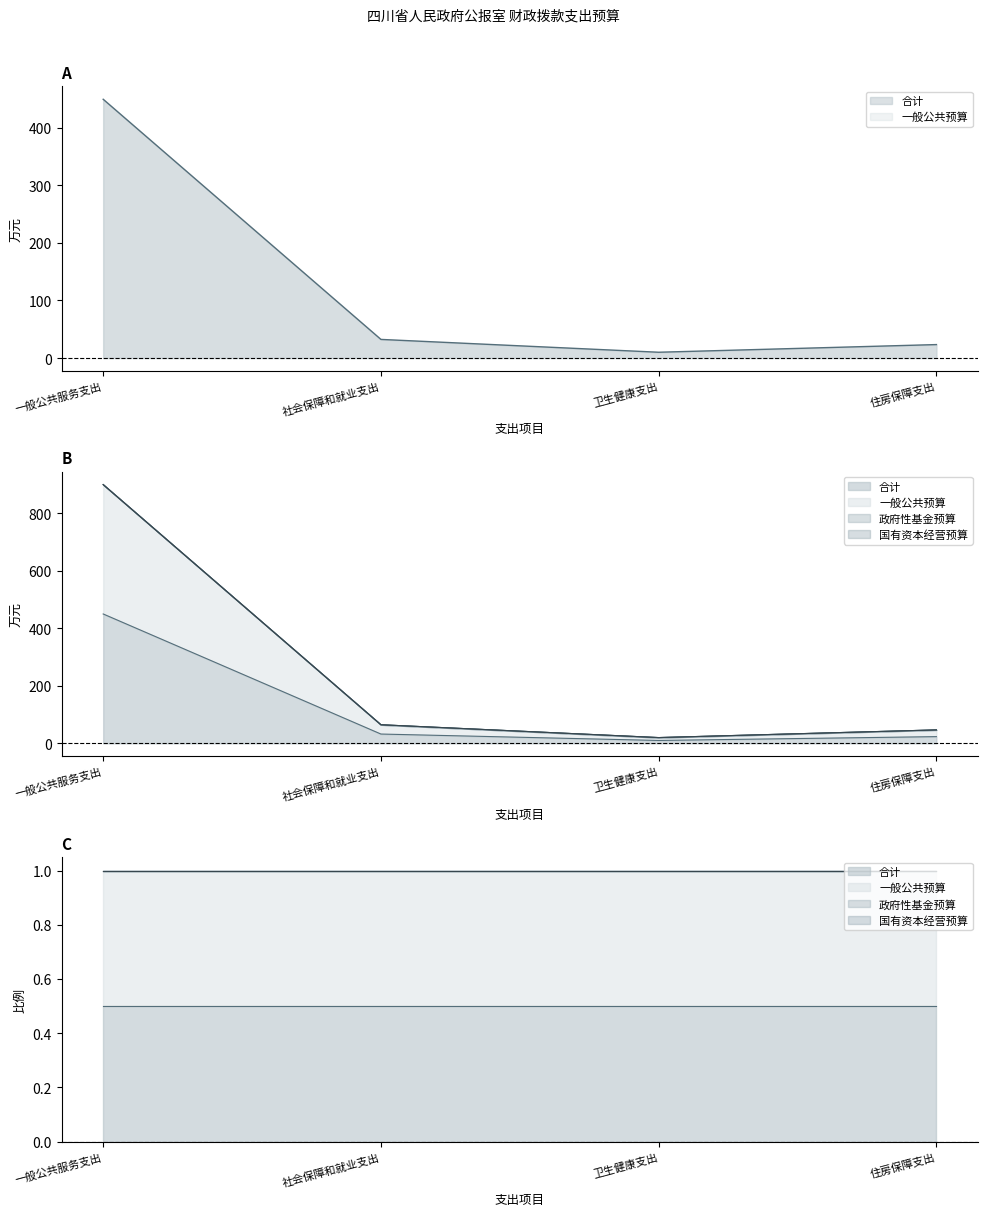

Which series has the largest range (max minus min)?

合计